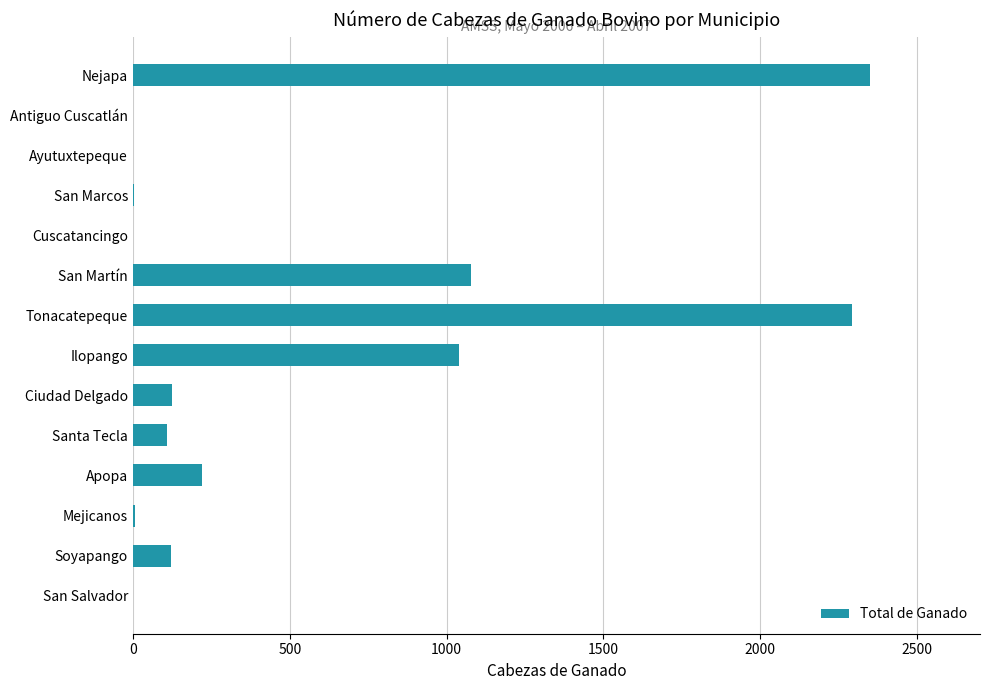

What is the sum of all values?

7344